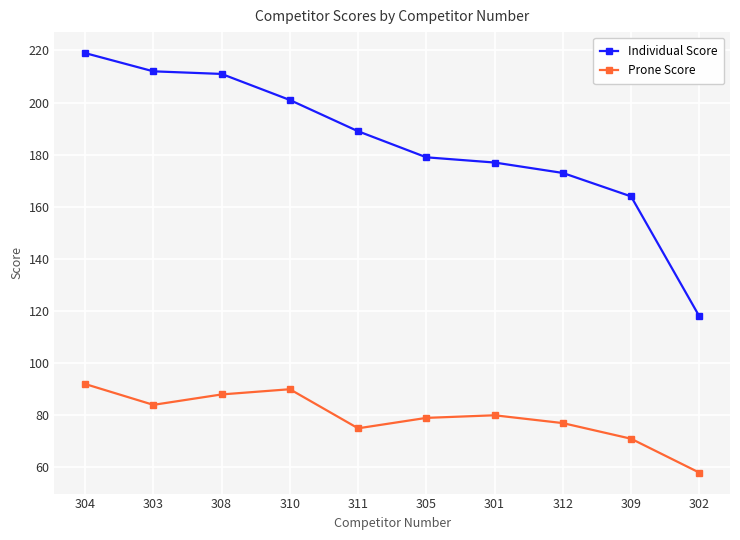

Where does the Prone Score series first go above 80?

304